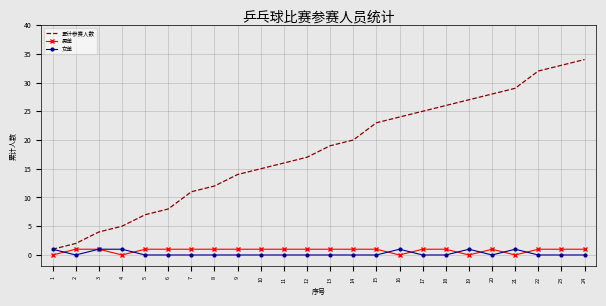

At 7, list the series in order from smallest to largest.

女单, 男单, 累计参赛人数